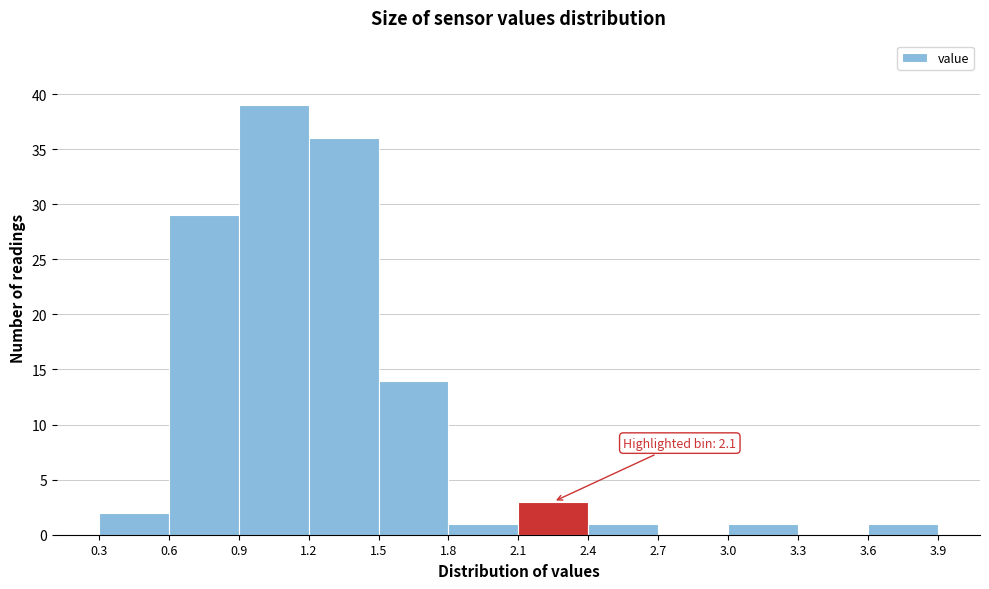

Over which range of the x-axis is the bar tallest?

0.9 to 1.2